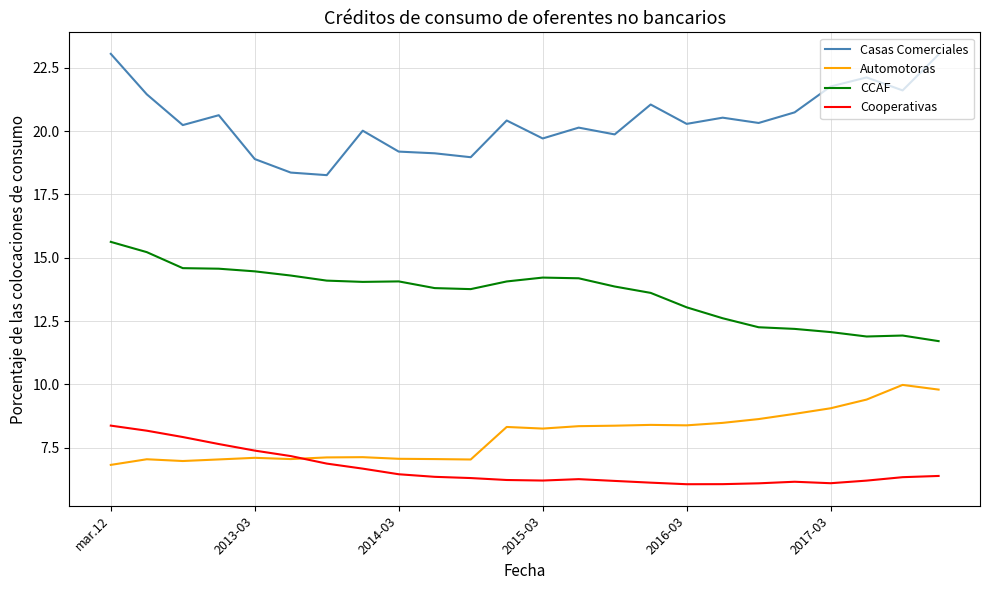

What is the greatest value displayed?

23.1